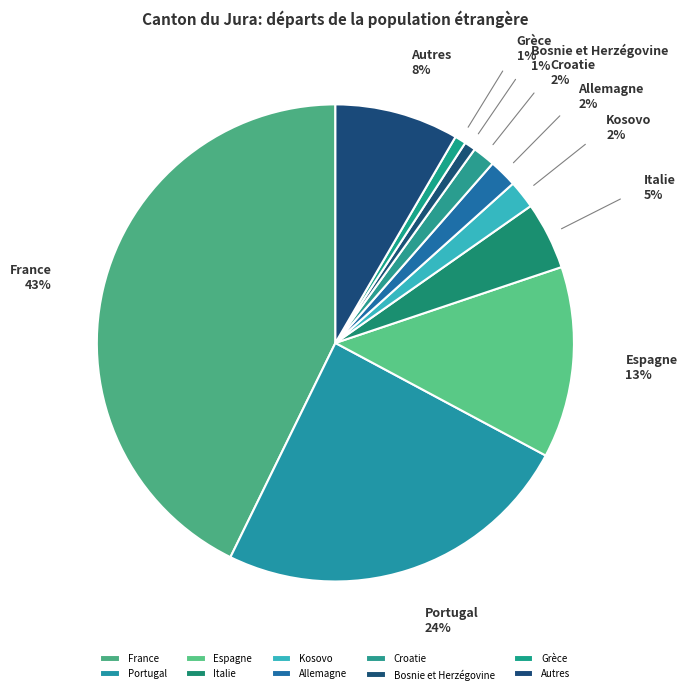

Which slice is the largest?

France